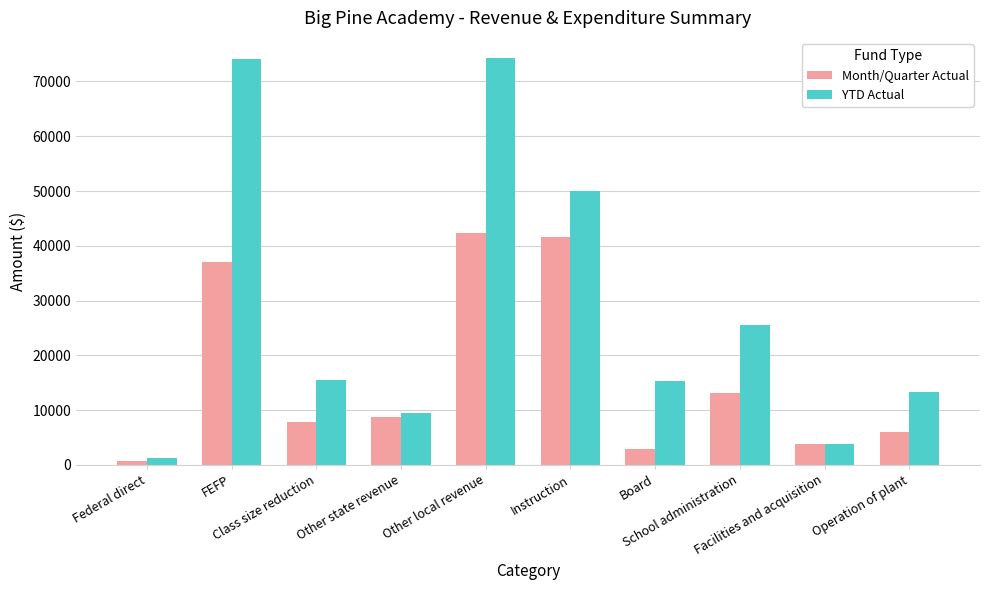

Rank the series by their average value, from highest to lowest.

YTD Actual, Month/Quarter Actual